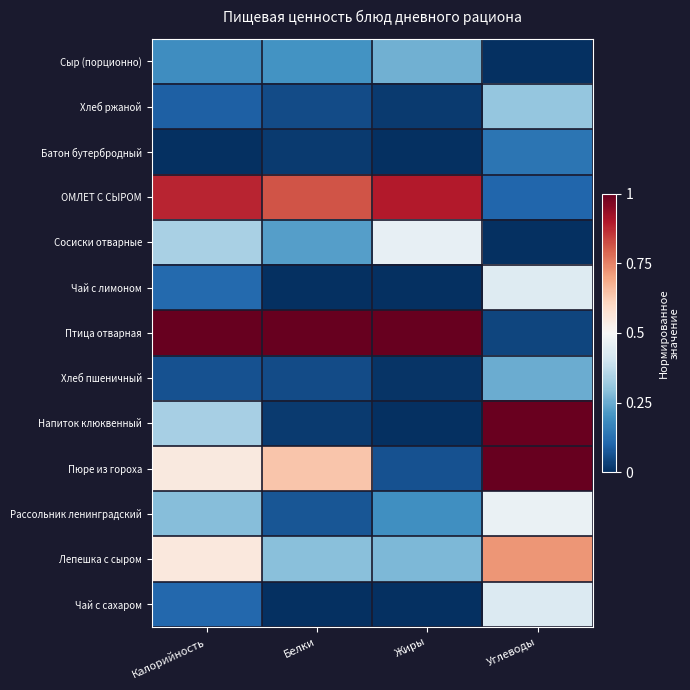

At how many categories does at least one series exceed 0?

4